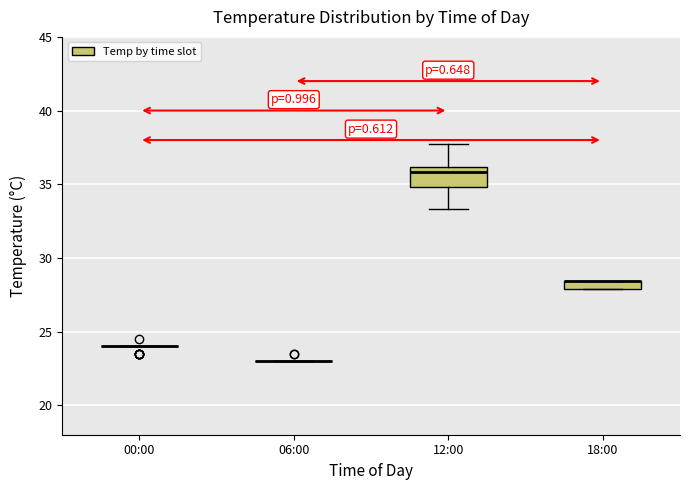

Where does the lower whisker of the box for 12:00 end on the y-axis? The values are not printed on the chart, so give them approximately, as read against the axis.

33.5